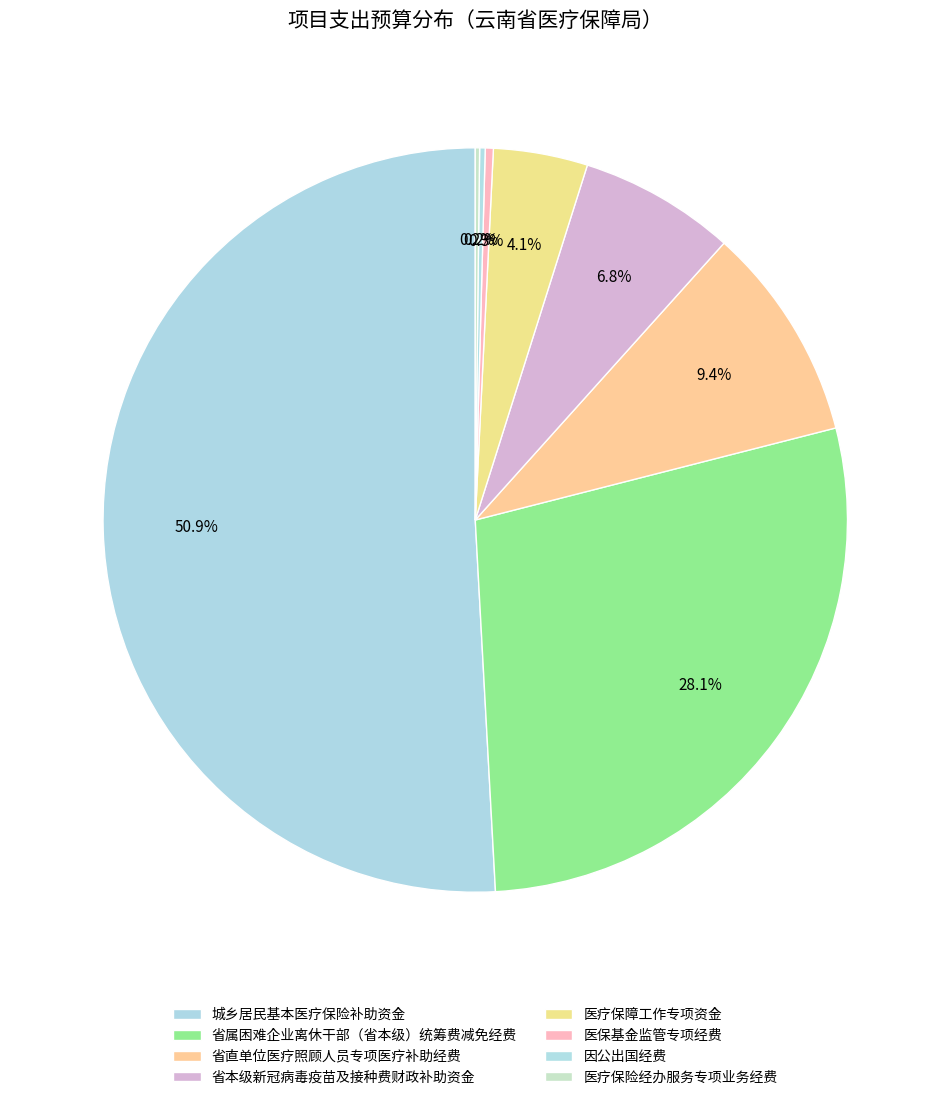

Rank the categories by value from lowest to highest.

医疗保险经办服务专项业务经费, 因公出国经费, 医保基金监管专项经费, 医疗保障工作专项资金, 省本级新冠病毒疫苗及接种费财政补助资金, 省直单位医疗照顾人员专项医疗补助经费, 省属困难企业离休干部（省本级）统筹费减免经费, 城乡居民基本医疗保险补助资金